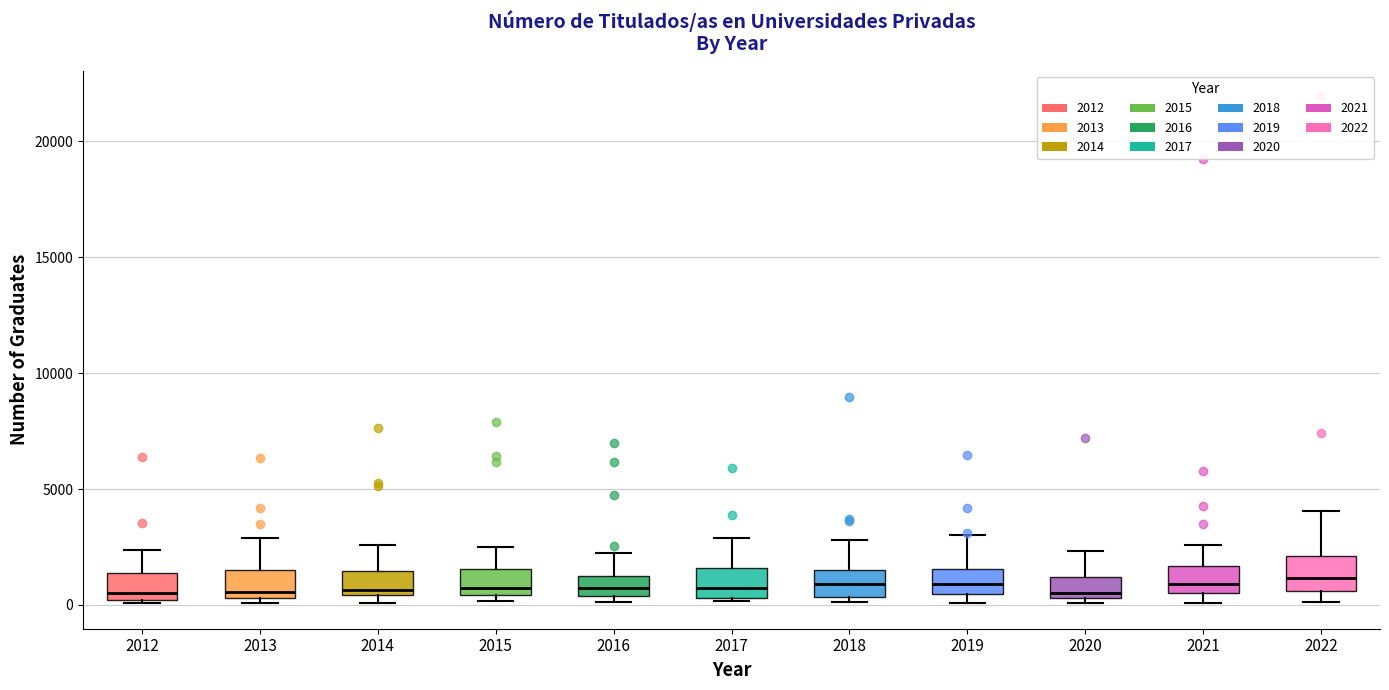

Where is the upper edge of the box at x = 2020 on the y-axis? The values are not printed on the chart, so give them approximately, as read against the axis.

1000